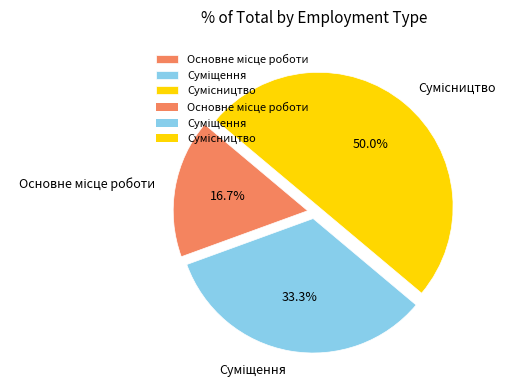

What is the change in value from Суміщення to Сумісництво?

+1